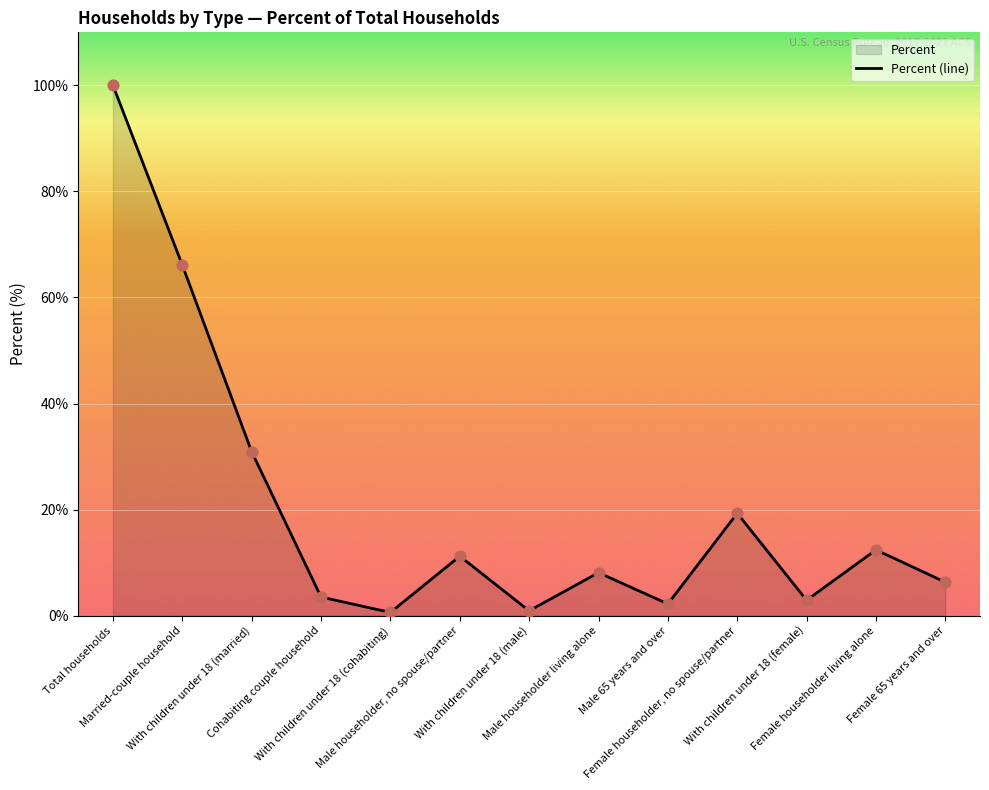

What is the ratio of the value at Female 65 years and over to the value at Male householder living alone?

0.8